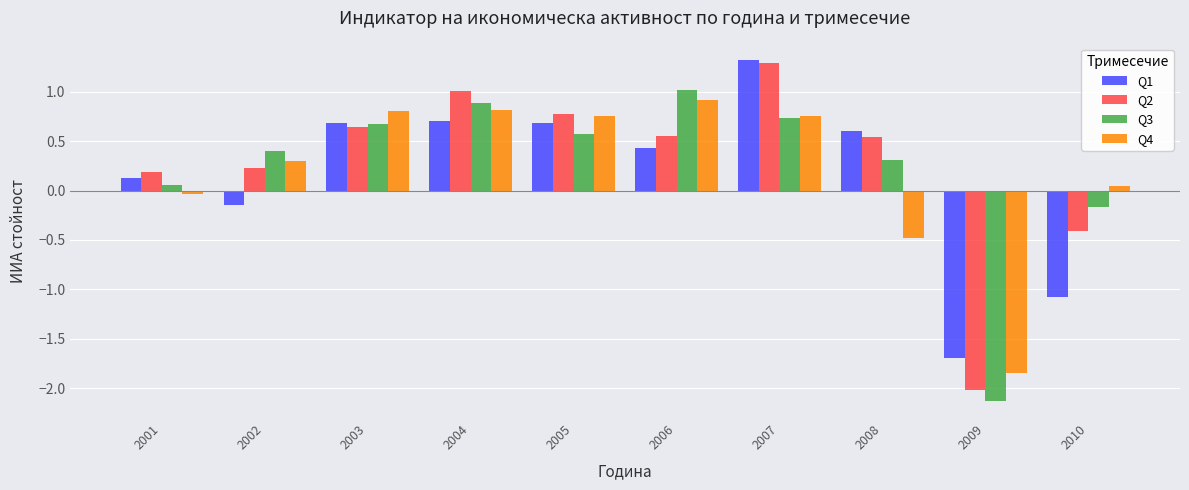

Which series has the widest spread of values?

Q2